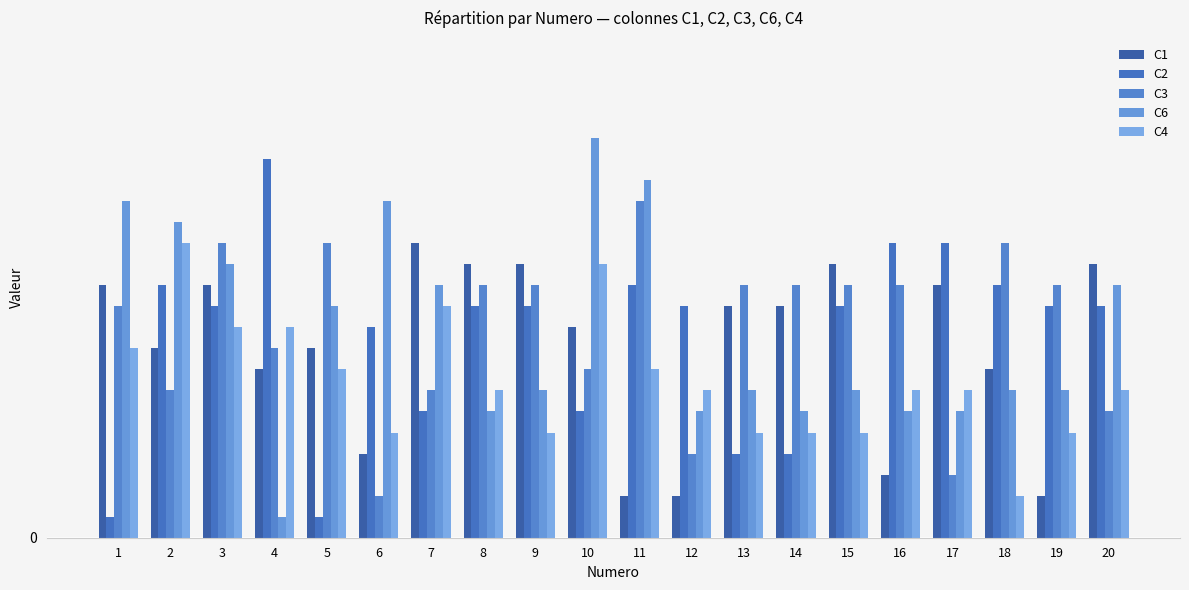

Which series changed the most between 7 and 12?

C1